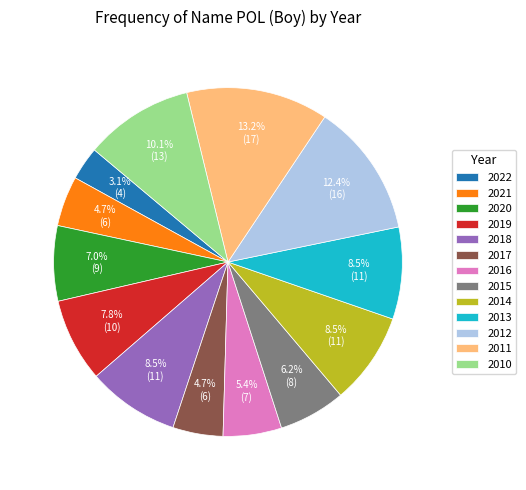

Which category has the smallest portion of the pie?

2022